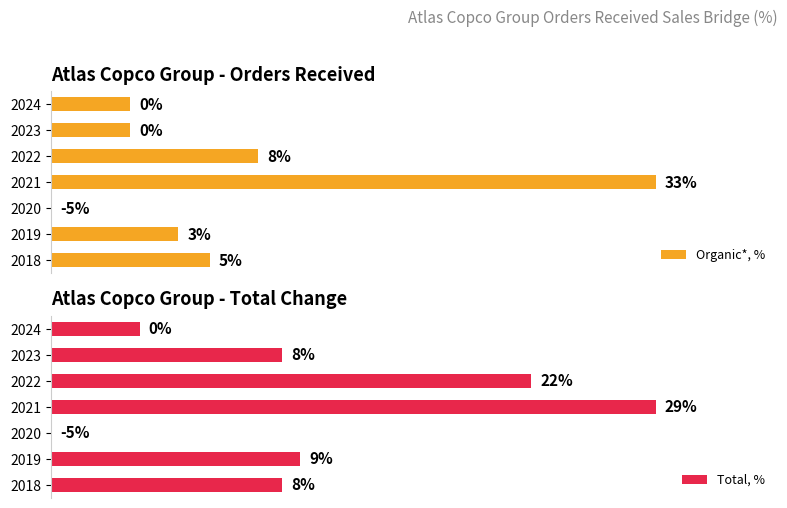

Which series has the largest range (max minus min)?

Organic*, %